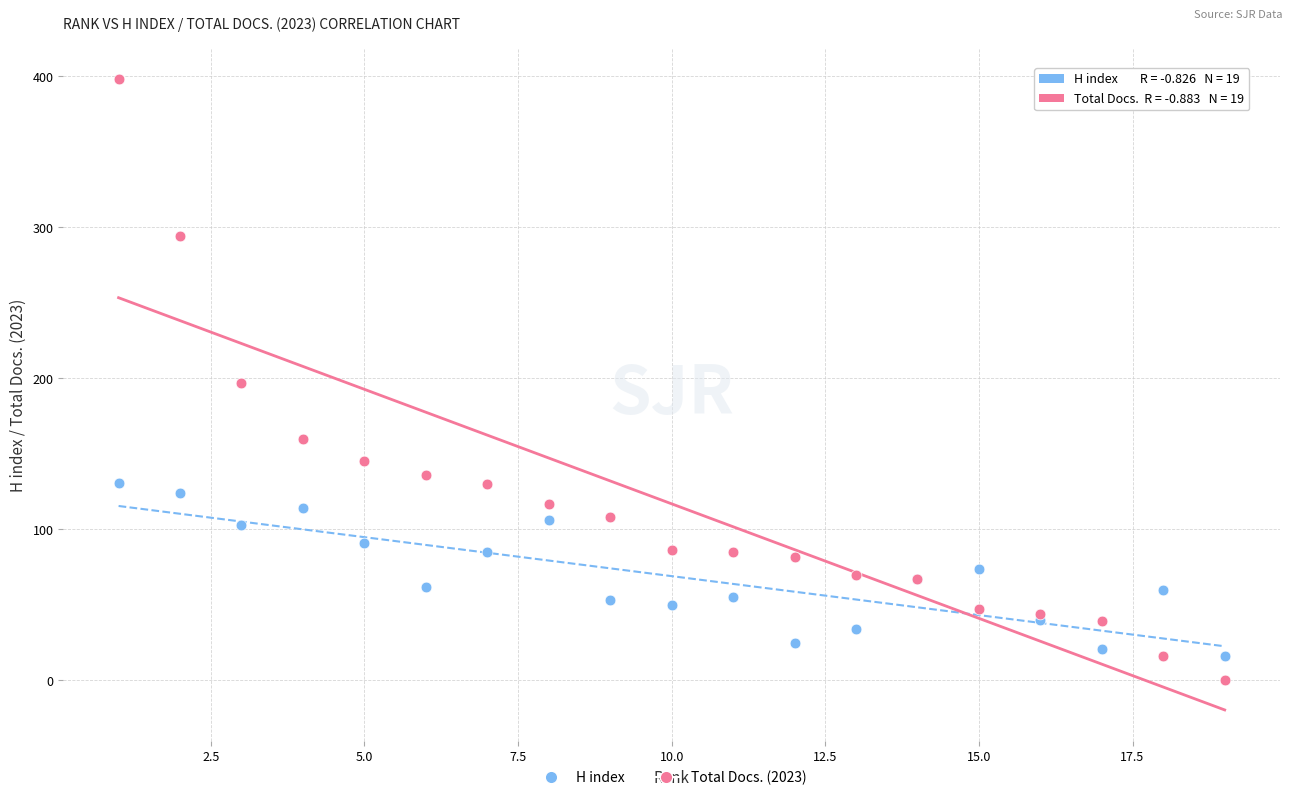

What is the X range (max minus min) for the scatter plot?

18